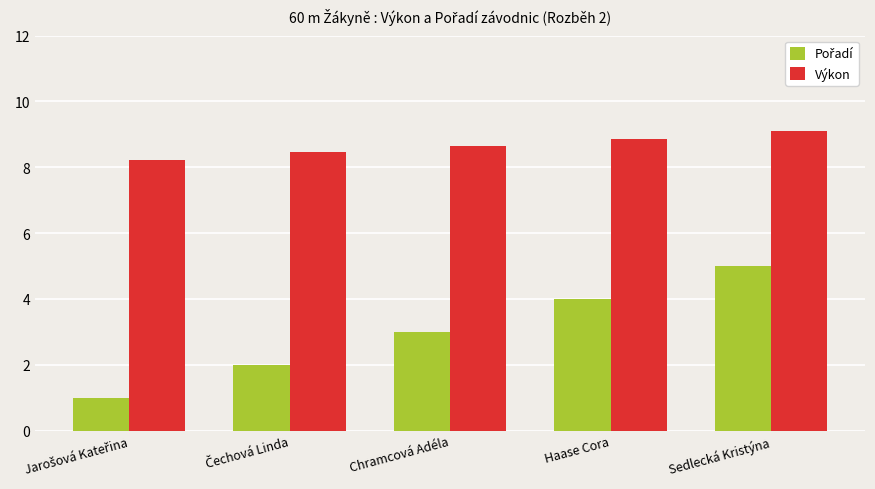

What is the spread (max minus min) of values at Haase Cora?

4.9